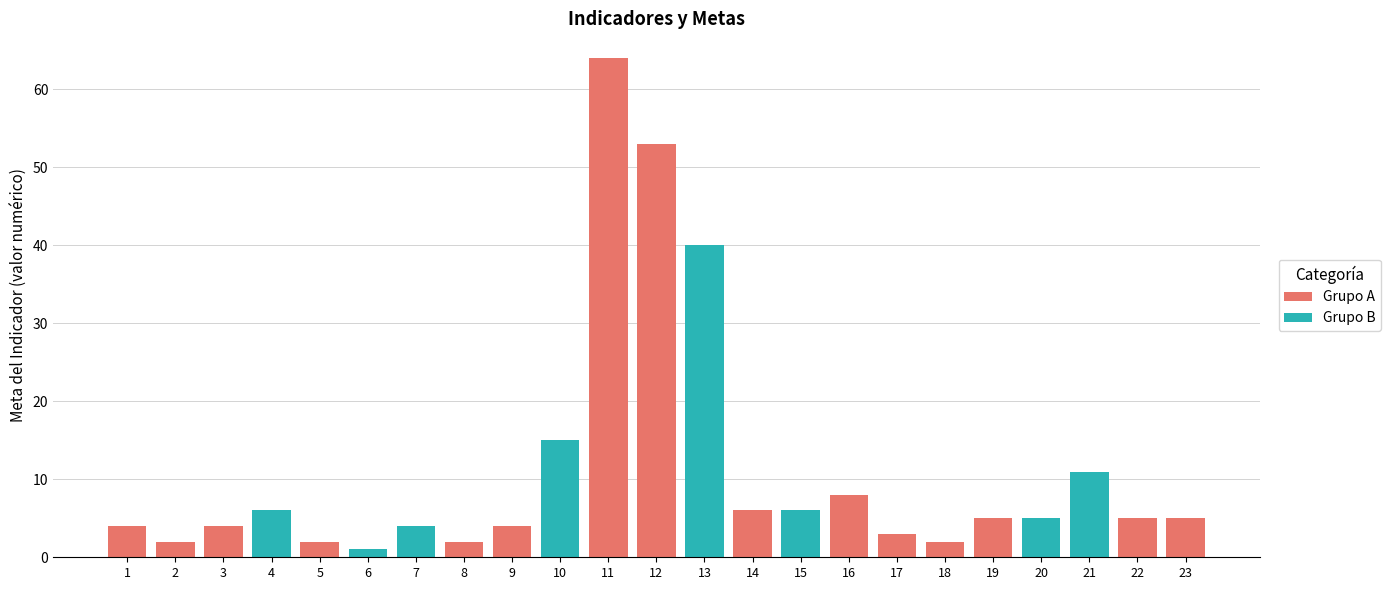

Reading left to right, extract all data points from this chart.

4	2	4	6	2	1	4	2	4	15	64	53	40	6	6	8	3	2	5	5	11	5	5